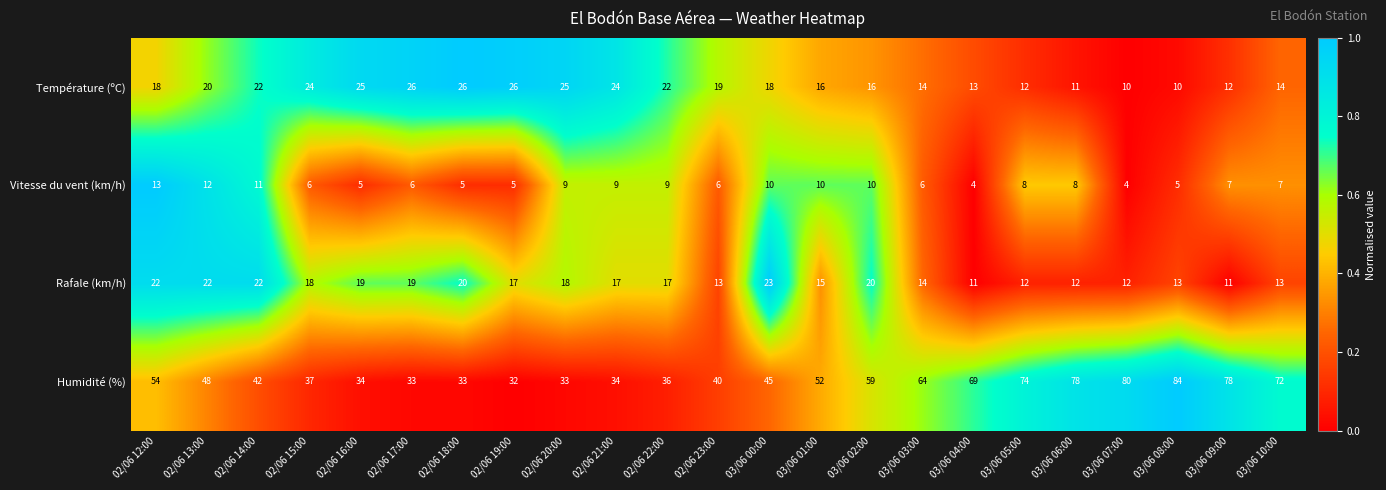

What is the total value across all series at 03/06 02:00?

105